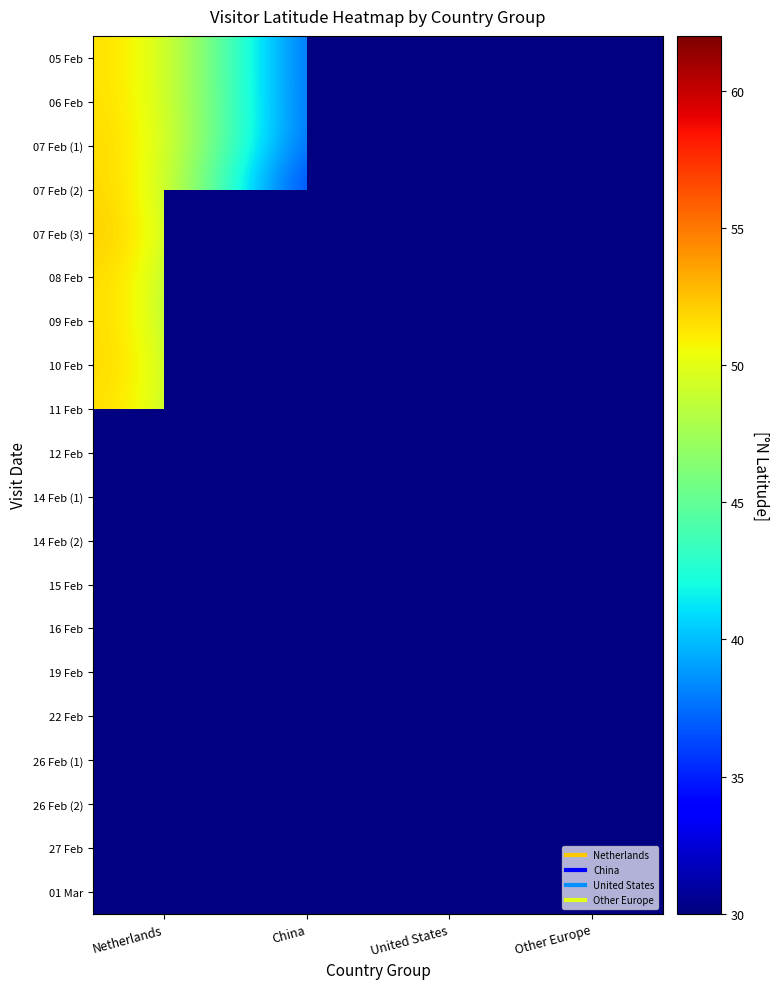

What is the minimum value shown in the chart?

31.0